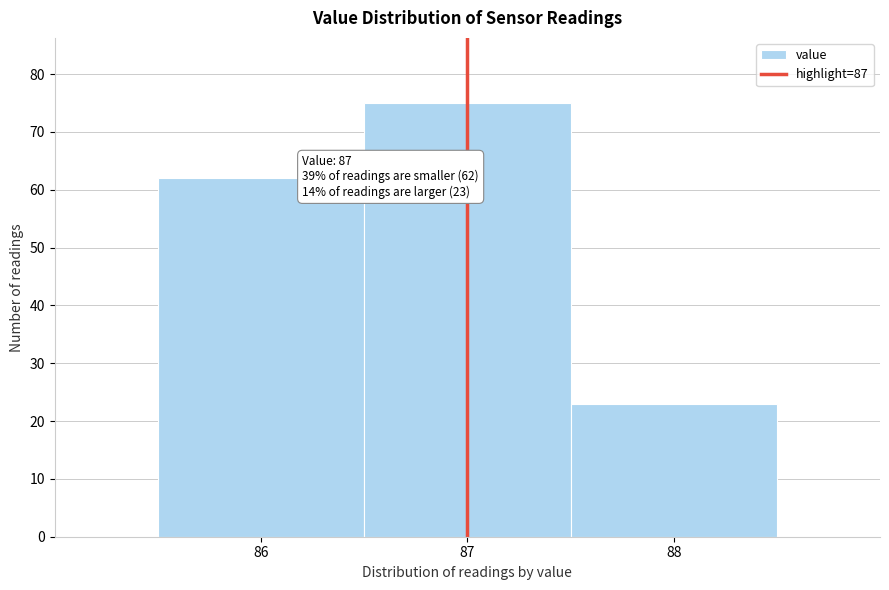

Which range on the x-axis has the tallest bar?

86.5 to 87.5